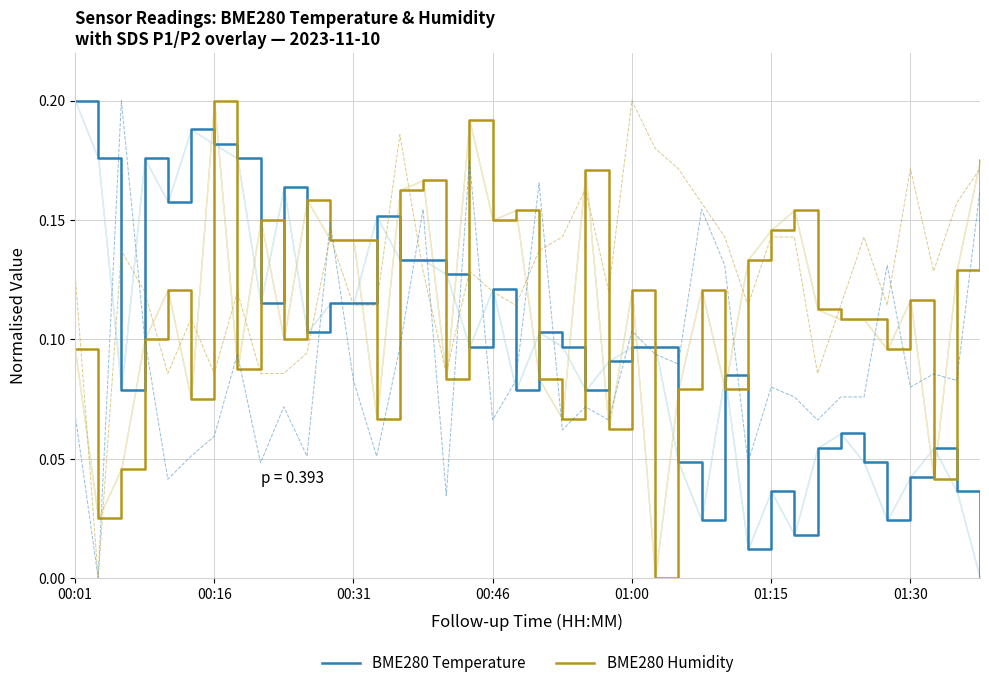

Between which two adjacent categories do SDS_P1 and SDS_P2 first intersect?

00:31 and 00:46